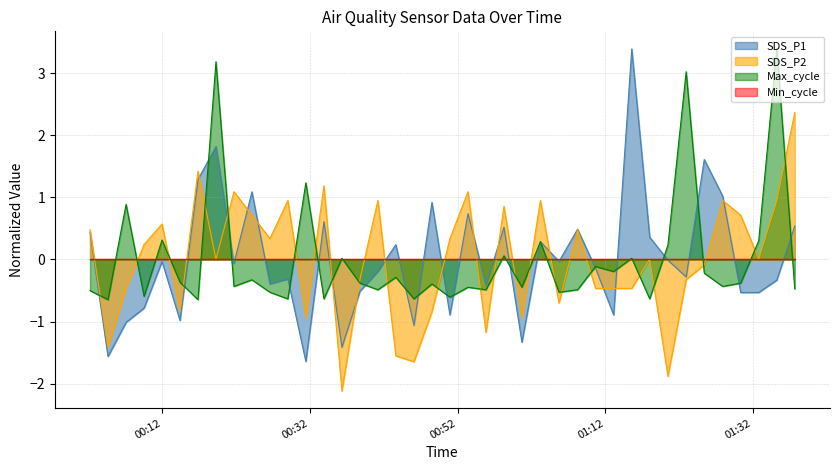

Which series has the widest spread of values?

SDS_P1